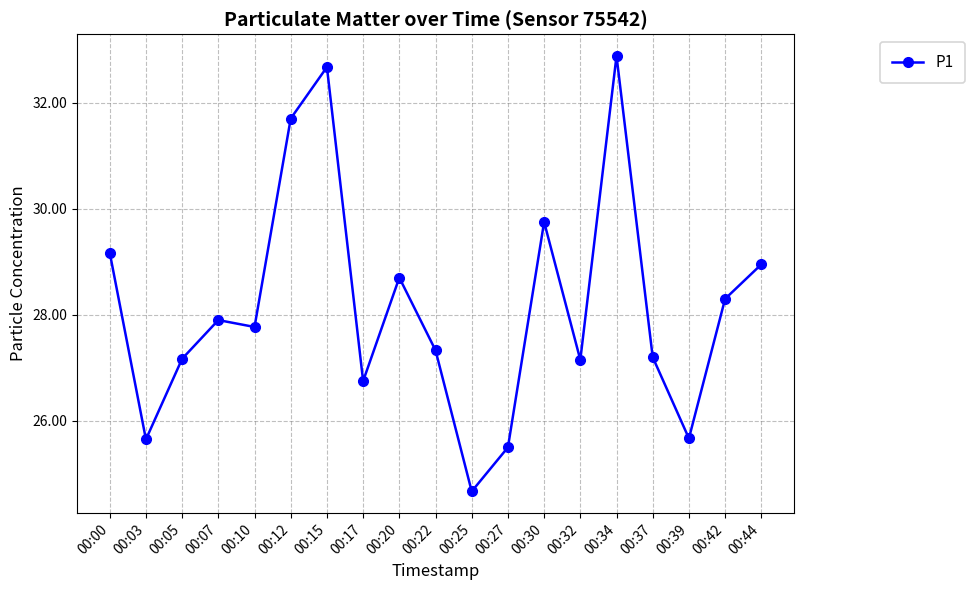

What is the sum of the values at 00:15 and 00:05?

59.8